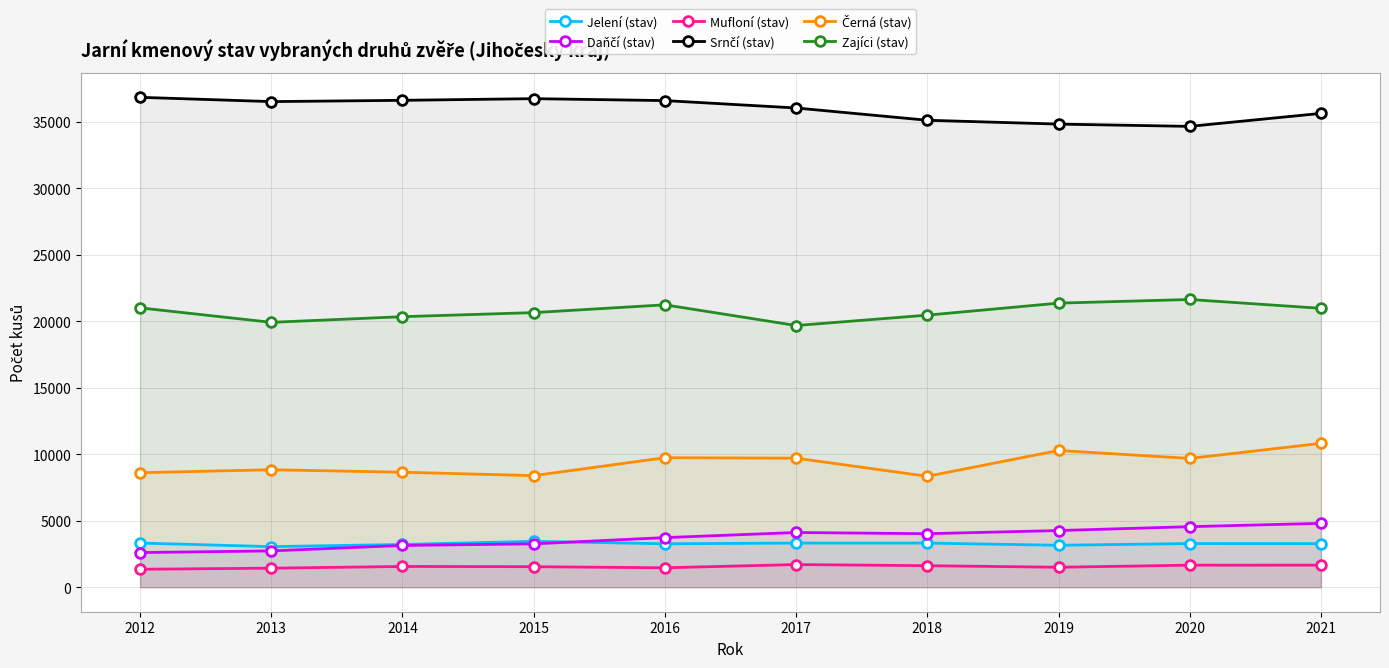

What is the sum of all Zajíci (stav) values?

207160